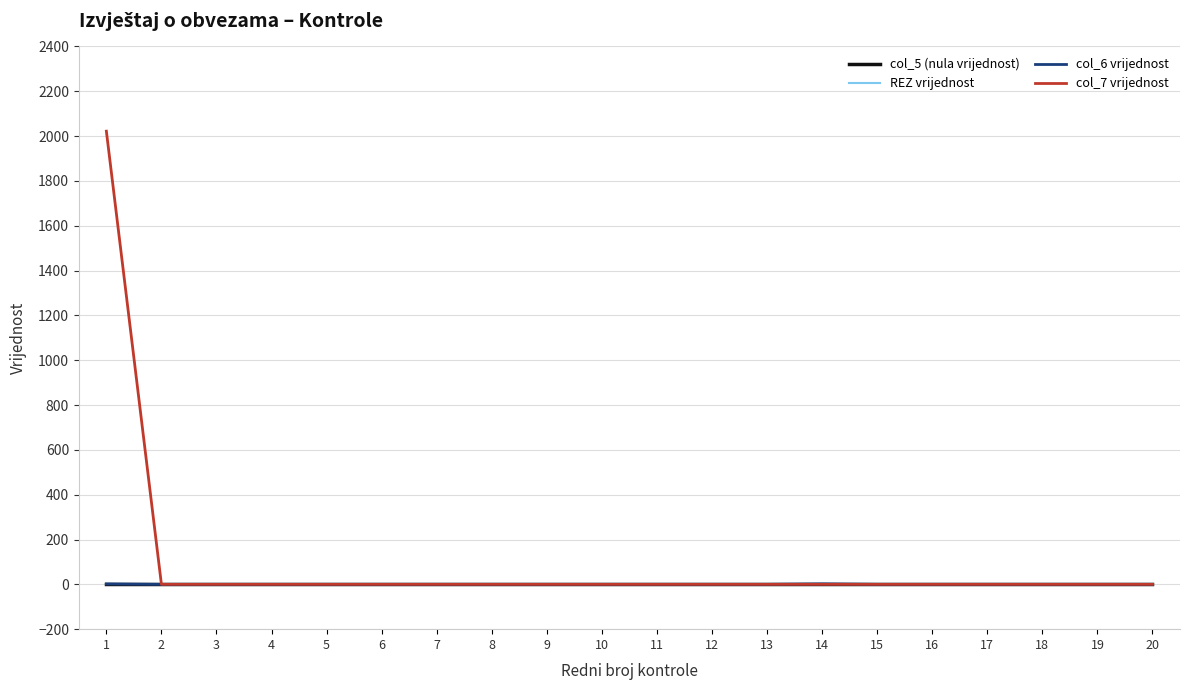

Reading left to right, transcribe all the data shown in this chart.

col_5 (nula vrijednost): 0	0	0	0	0	0	0	0	0	0	0	0	0	0	0	0	0	0	0	0
REZ vrijednost: 0	0	0	0	0	0	0	0	0	0	0	0	0	0	0	0	0	0	0	0
col_6 vrijednost: 2	0	0	0	0	0	0	0	0	0	0	0	0	2	0	0	0	0	0	0
col_7 vrijednost: 2022	0	0	0	0	0	0	0	0	0	0	0	0	0	0	0	0	0	0	0